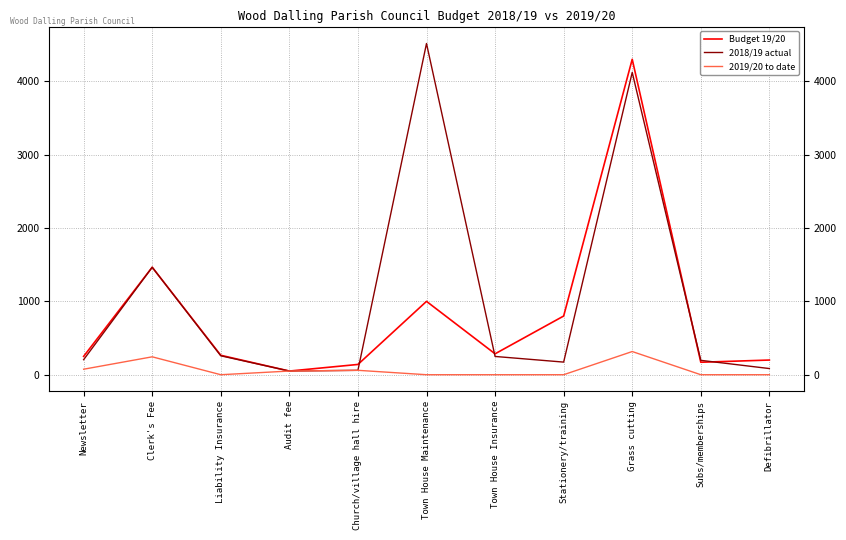

What is the greatest value displayed?

4515